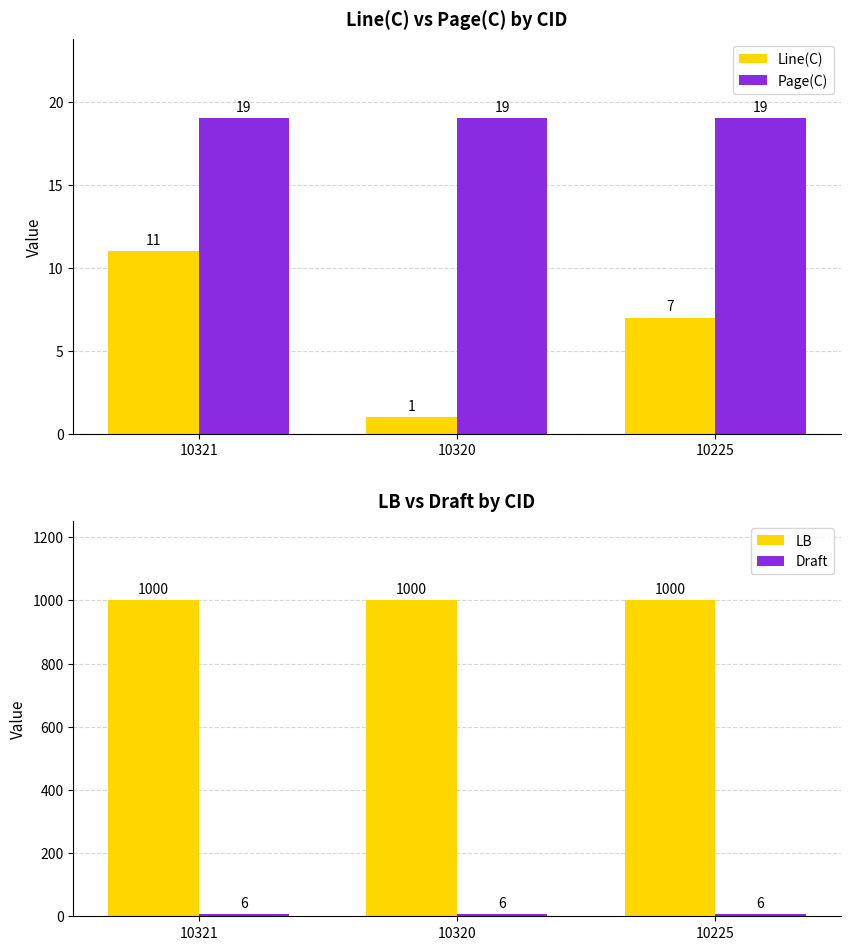

List the series in order of their peak value, highest first.

LB, Page(C), Line(C), Draft